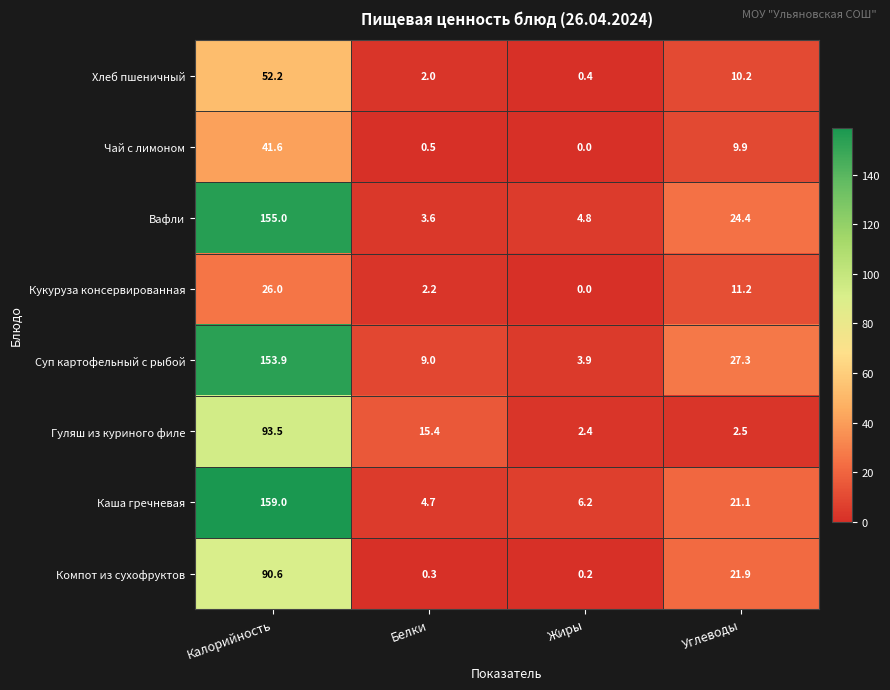

The value of Хлеб пшеничный at Жиры is 0.4. True or false?

True